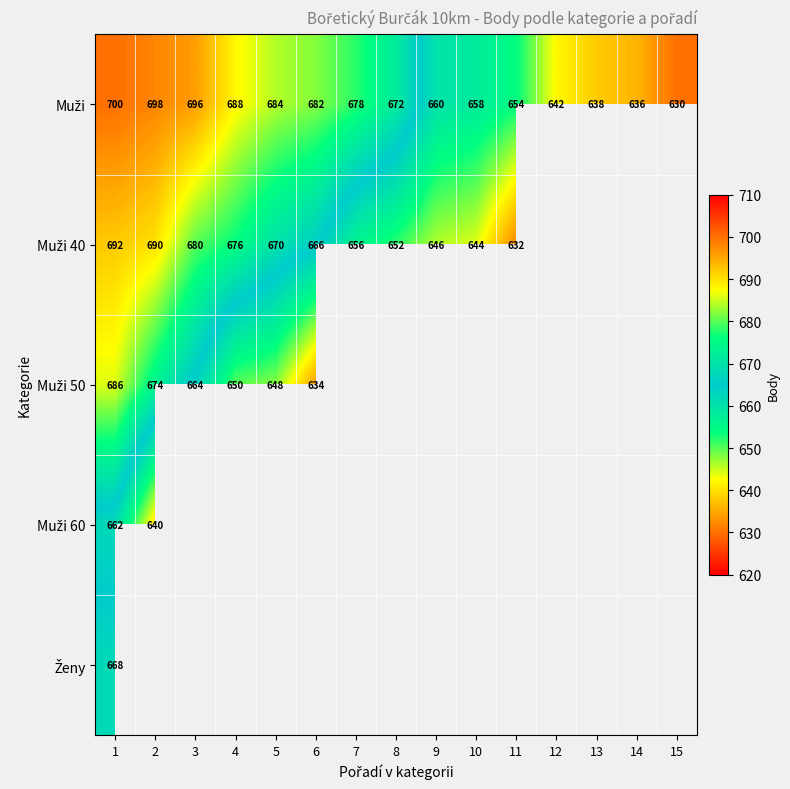

Is the value of Muži 50 at 5 greater than the value of Muži at 10?

No